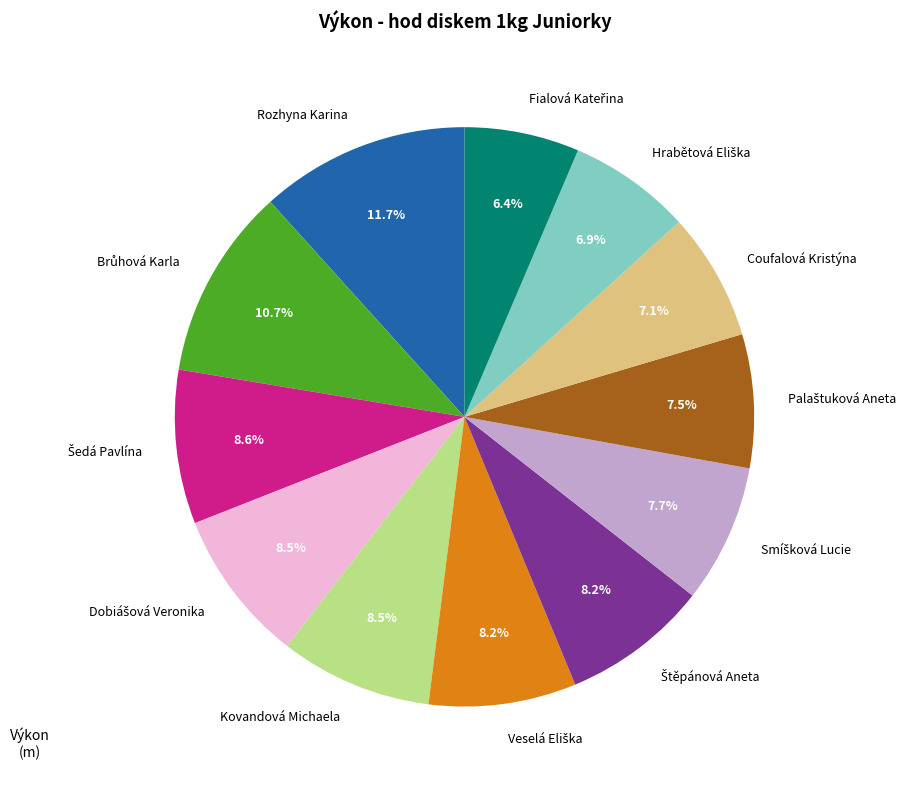

Which category has the biggest portion of the pie?

Rozhyna Karina